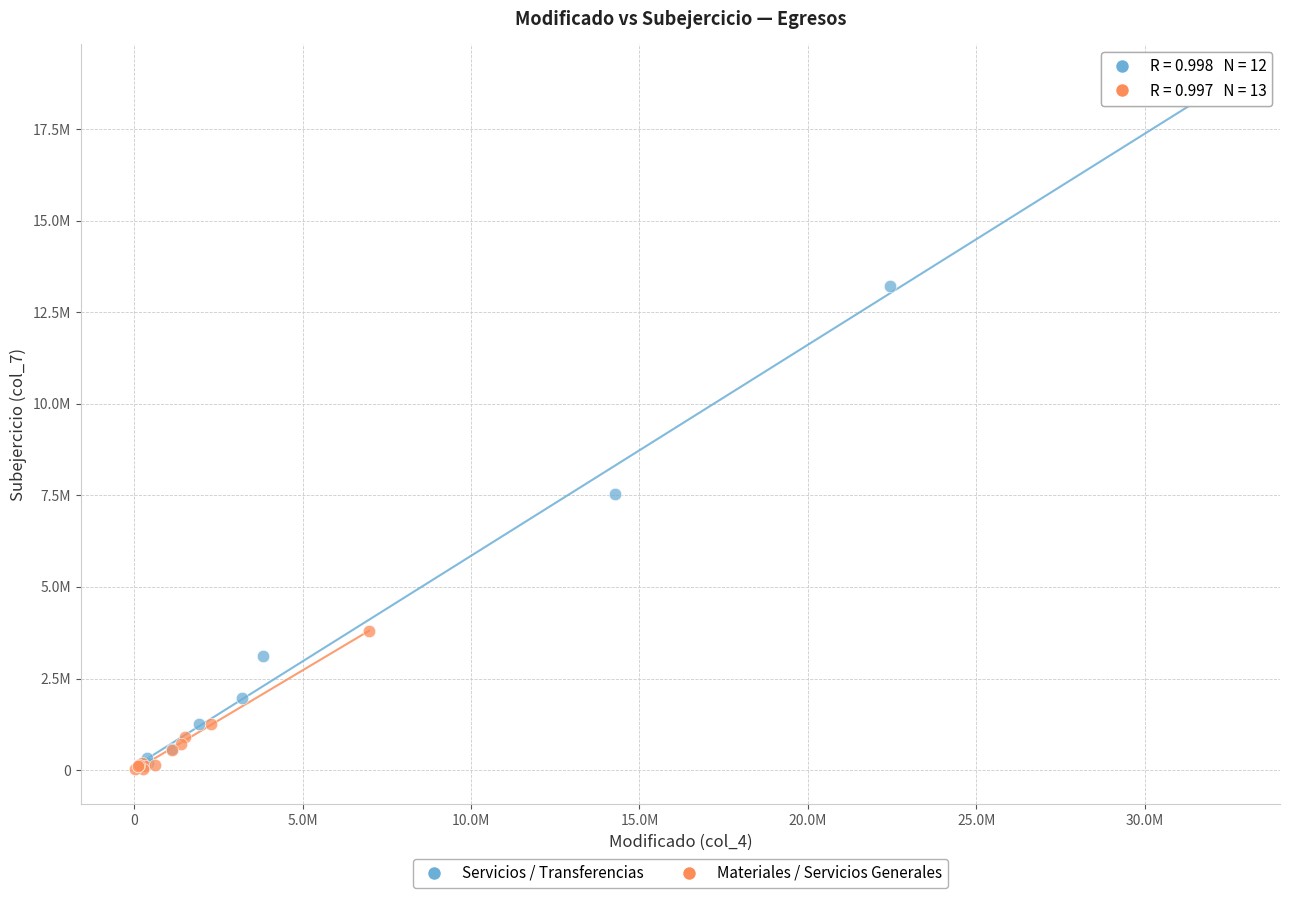

Which series has the largest Y range (max minus min)?

Servicios / Transferencias